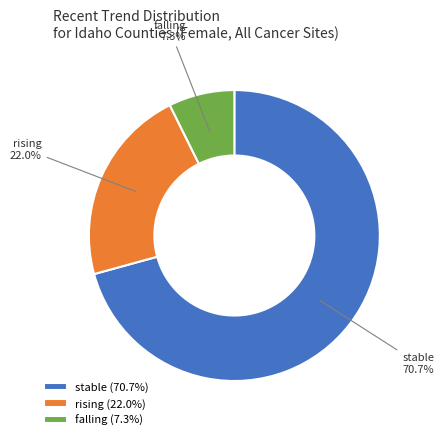

Is there a majority slice in this chart?

Yes